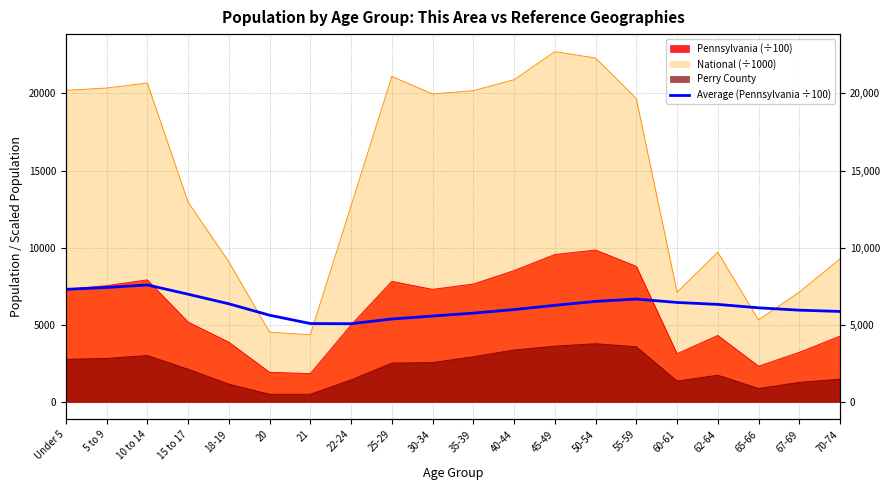

The chart shows a value of 5945.3 at 67-69. True or false?

True